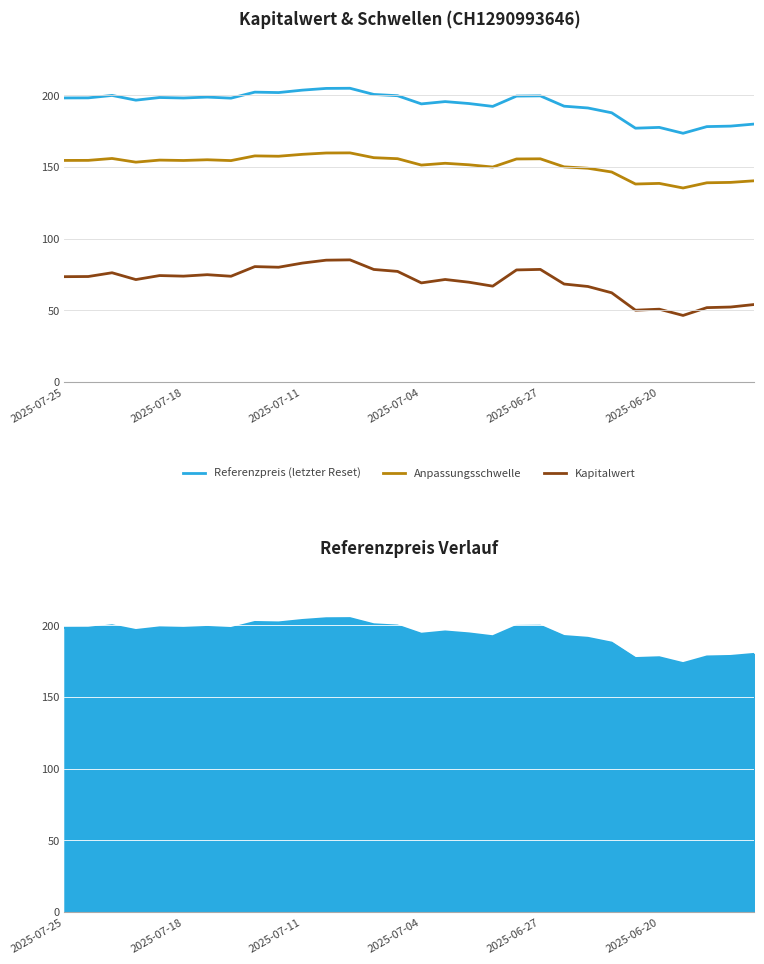

What is the difference between the maximum and minimum values in the Anpassungsschwelle series?

24.5